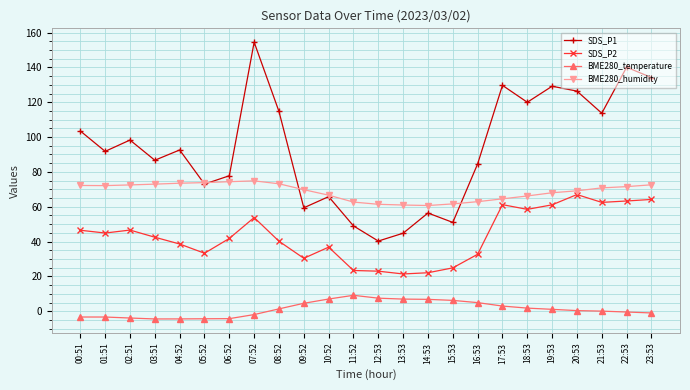

What is the sum of all SDS_P2 values?

1040.7